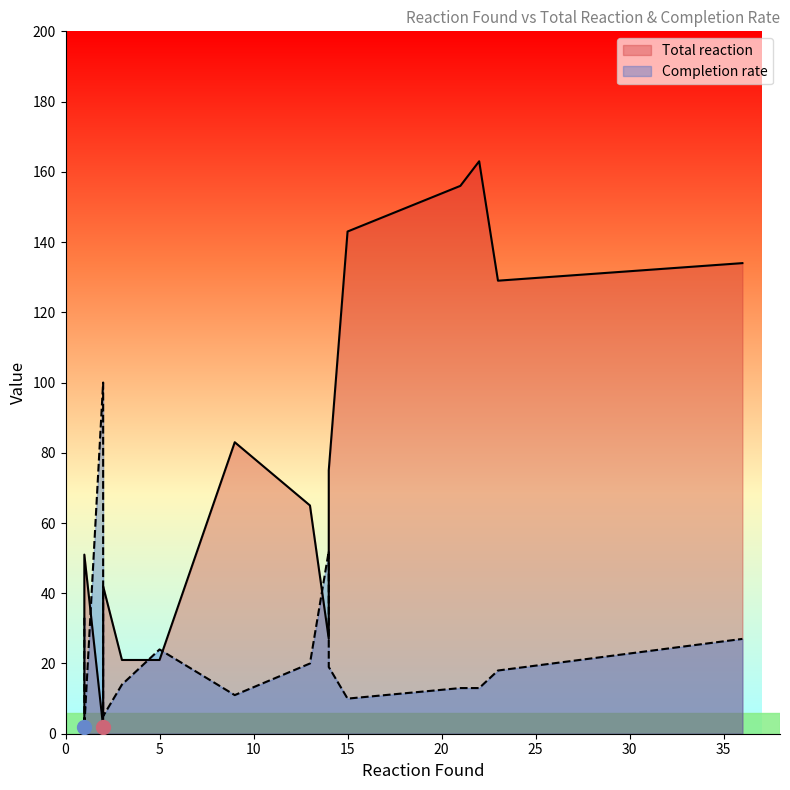

How many lines are shown in the chart?

2